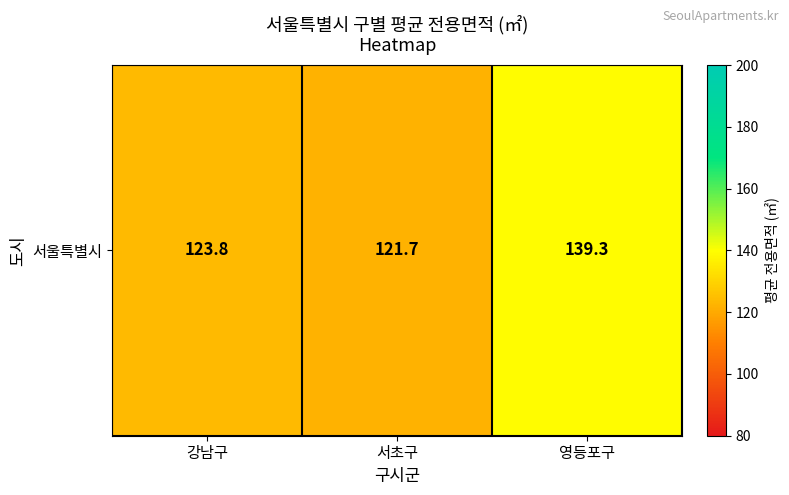

What is the ratio of the value at 강남구 to the value at 서초구?

1.0